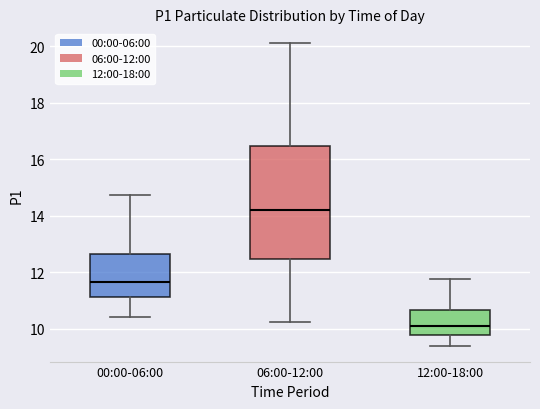

Which box is the tallest, from its lower edge to its upper edge?

06:00-12:00